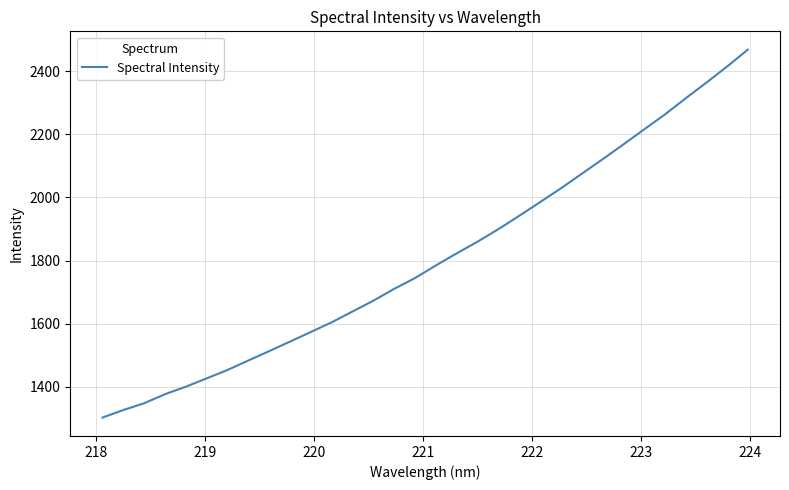

What is the smallest value displayed?

1302.9